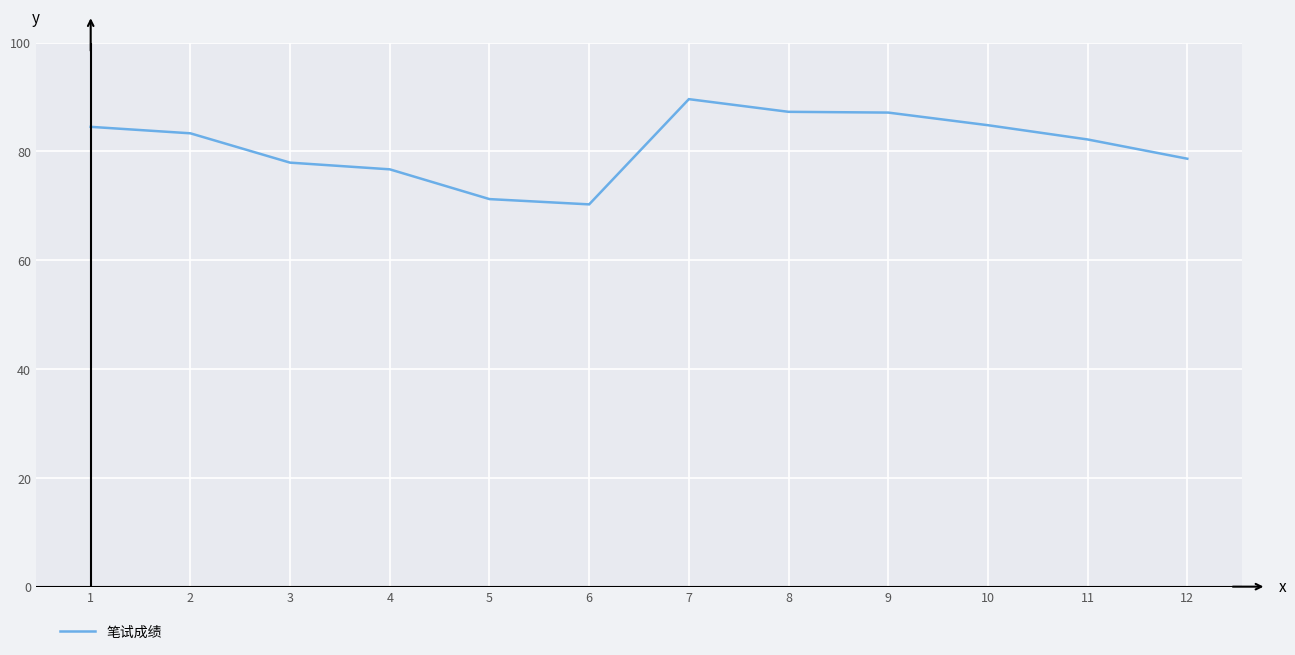

What is the difference between the maximum and minimum values?

19.3